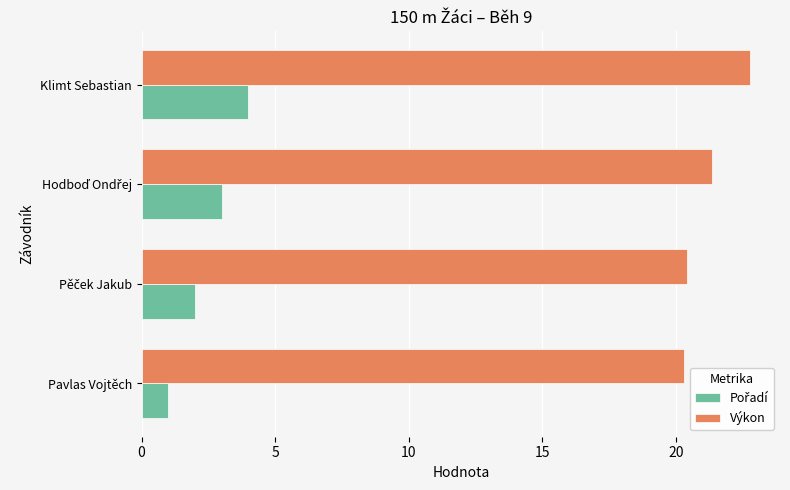

The Výkon series shows 11.8 at Pavlas Vojtěch. True or false?

False